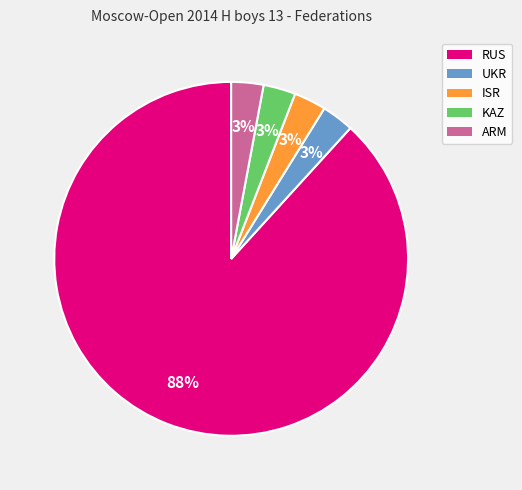

Between KAZ and RUS, which is larger?

RUS